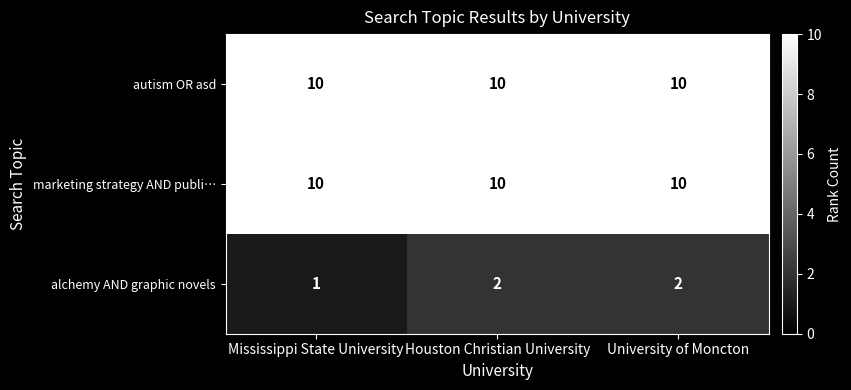

What is the difference between the highest and lowest values at Mississippi State University?

9